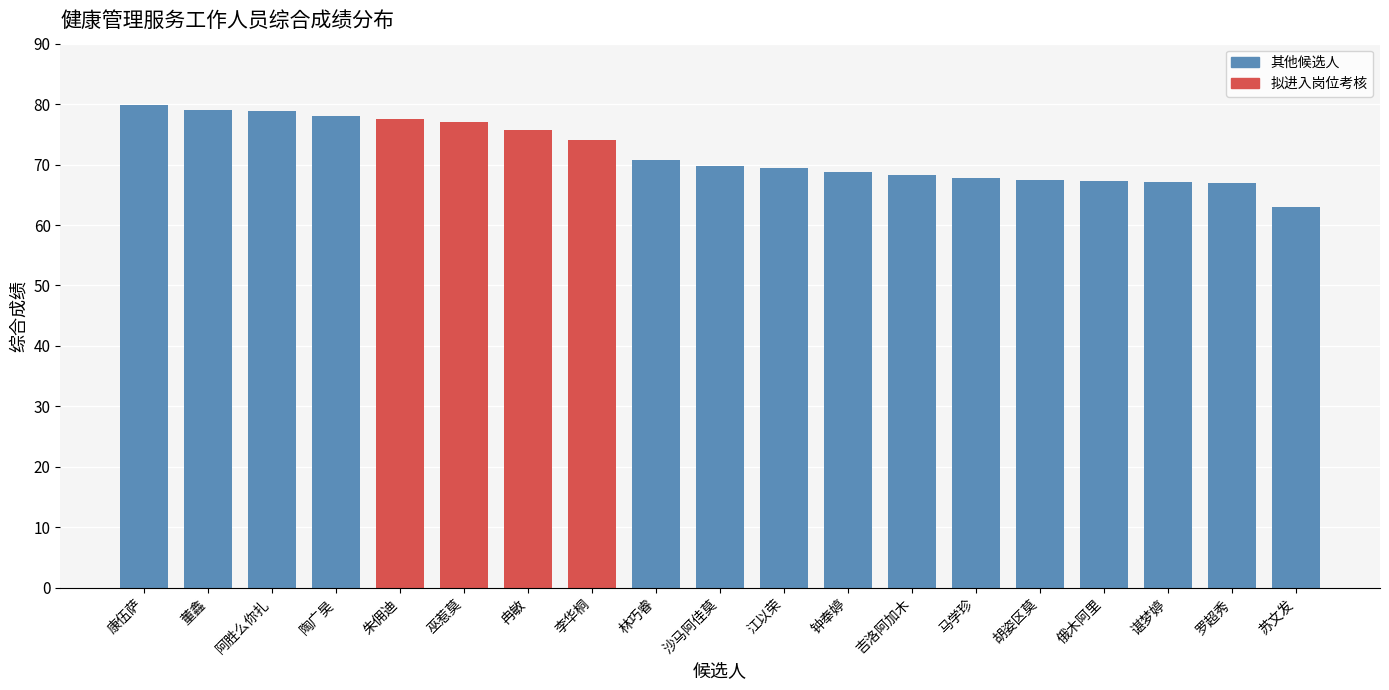

What is the value of the 12th bar from the left?

68.7